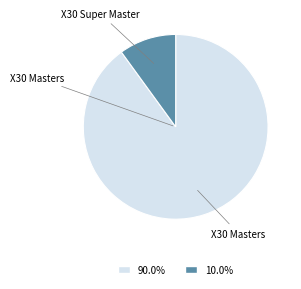

Is the sum of X30 Masters and X30 Super Master greater than half?

Yes